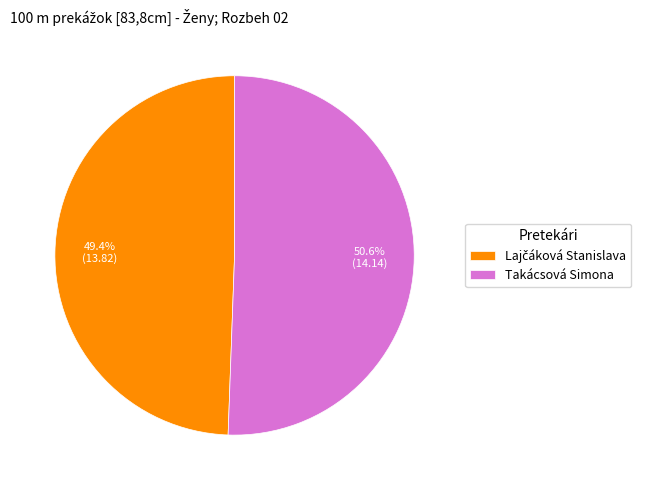

How much of the chart is everything except Takácsová Simona?

49.4%